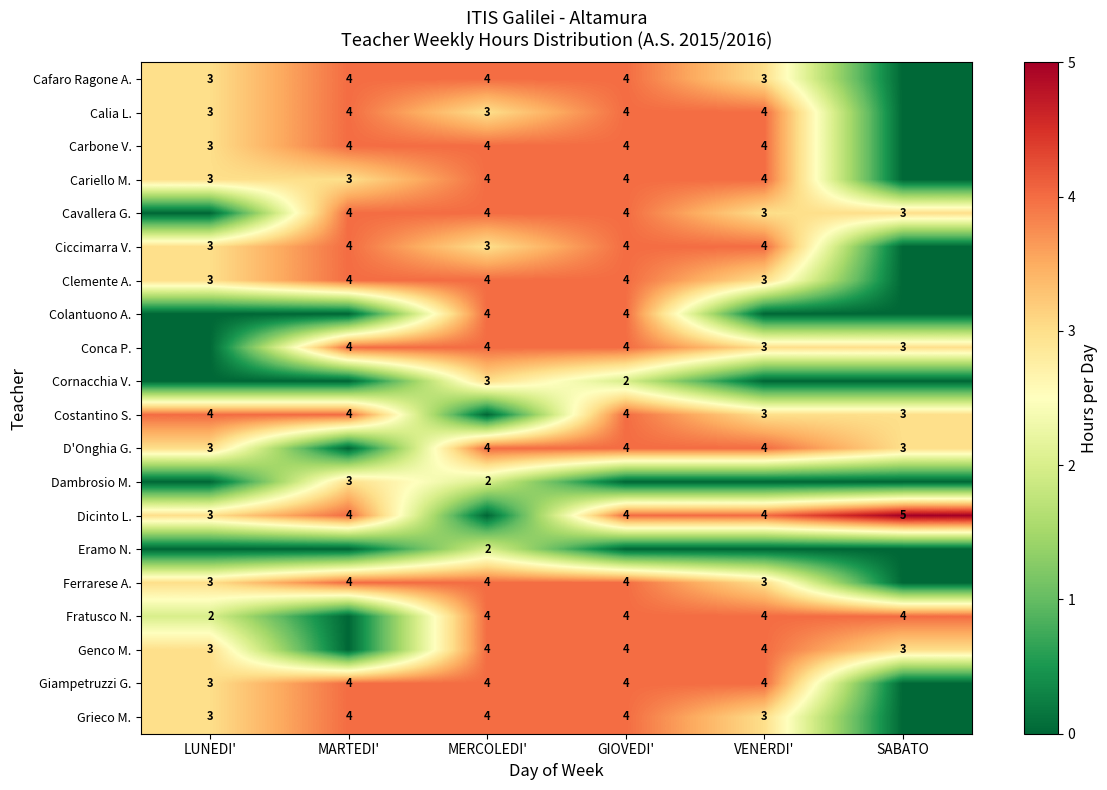

The value of Conca P. at SABATO is 5. True or false?

False